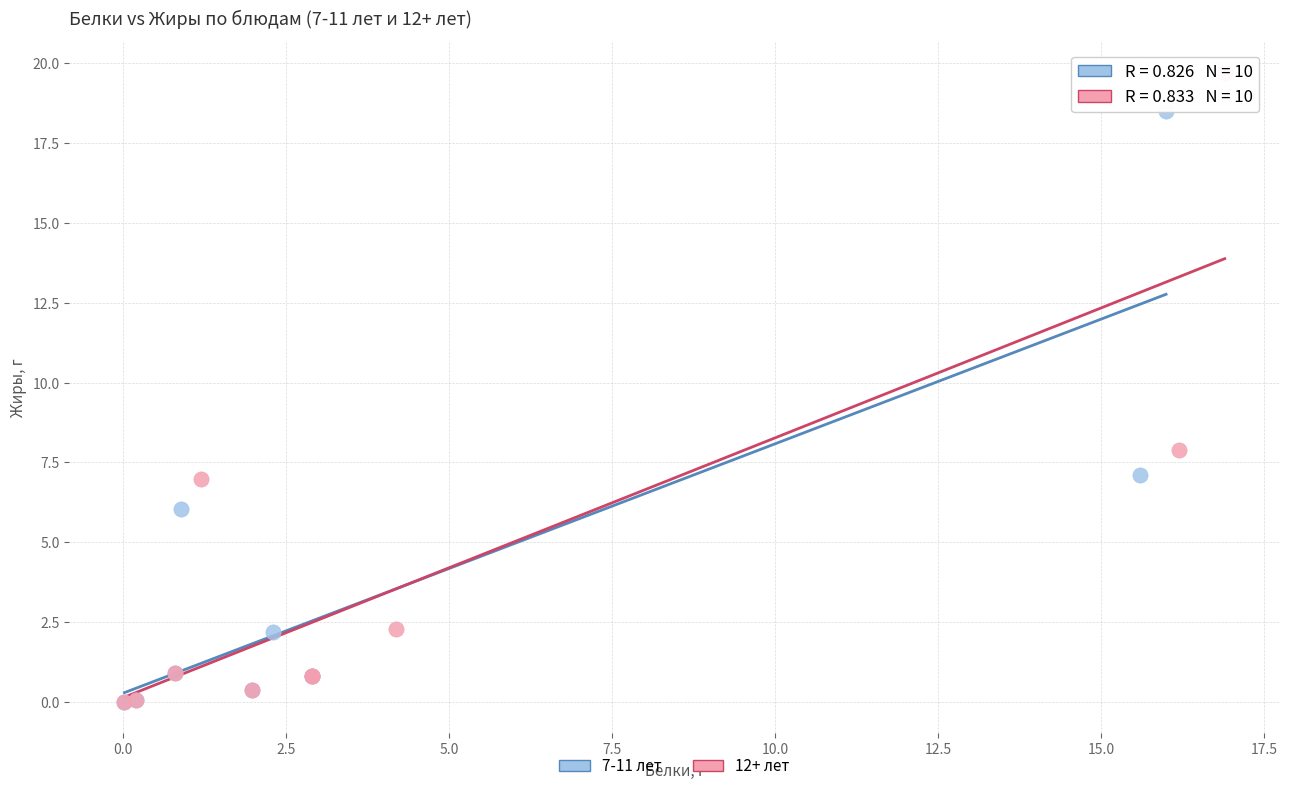

What are all the series names shown in the legend?

7-11 лет, 12+ лет